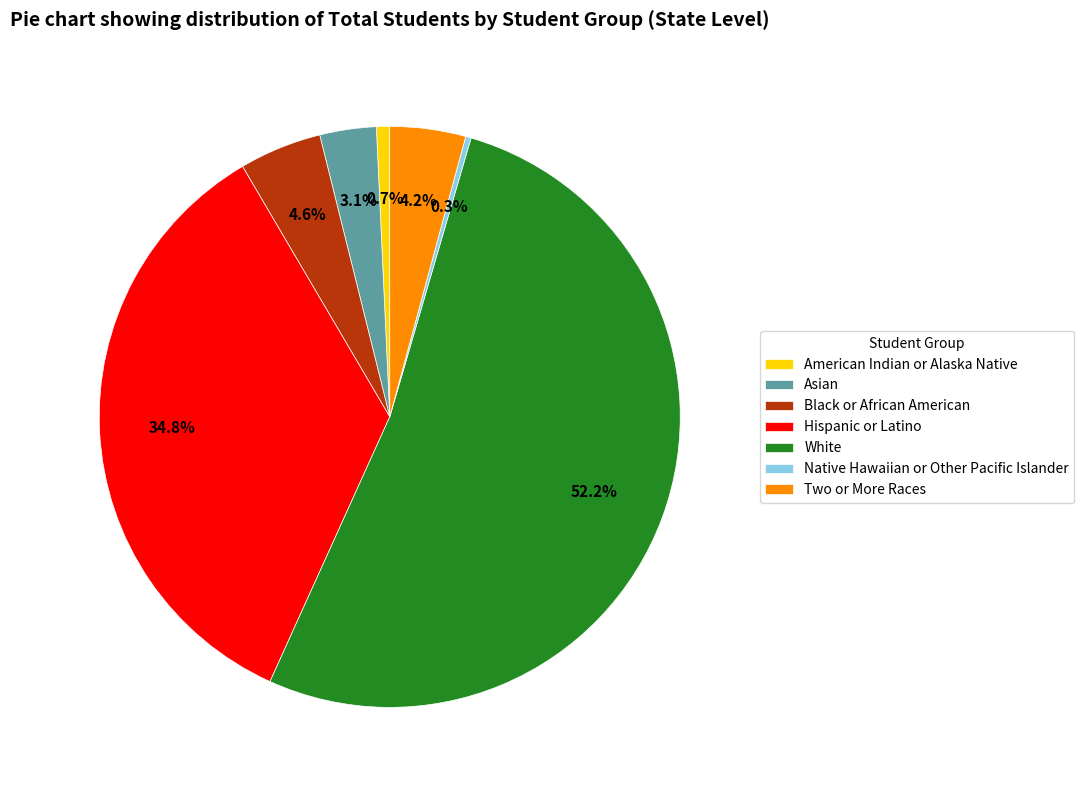

Which slice is the largest?

White